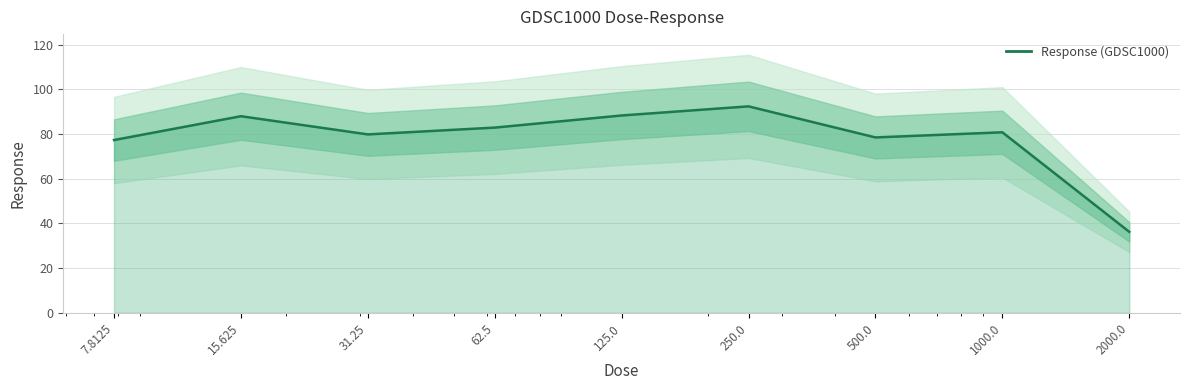

What is the label of the 6th point from the left?

250.0